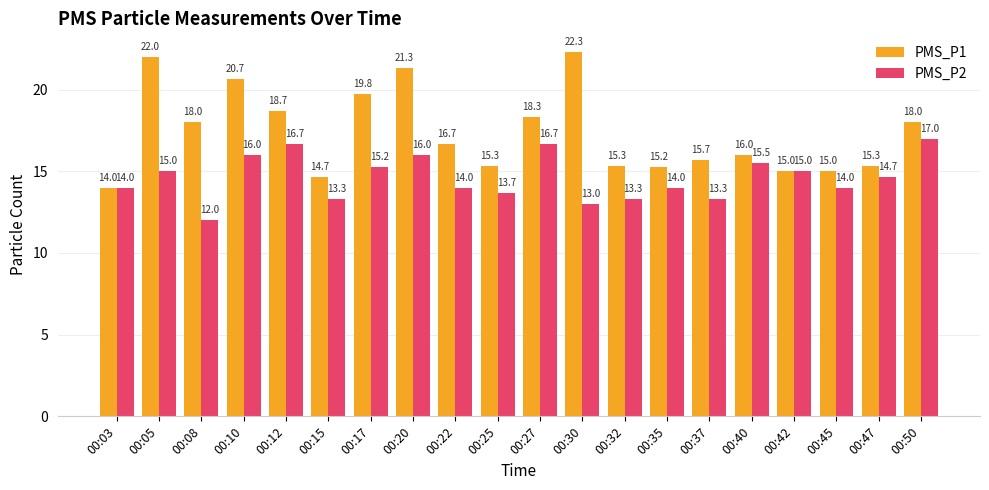

What is the maximum value for PMS_P1?

22.3